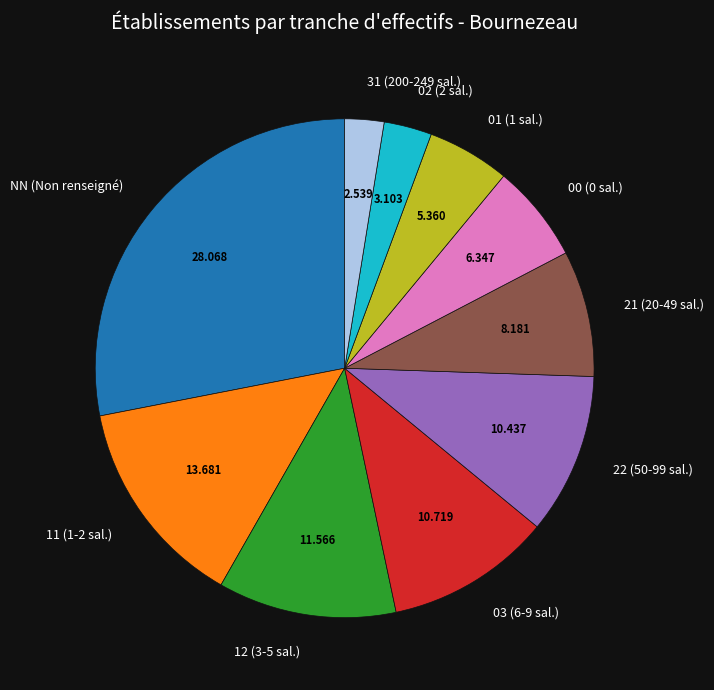

Which category has the smallest portion of the pie?

31